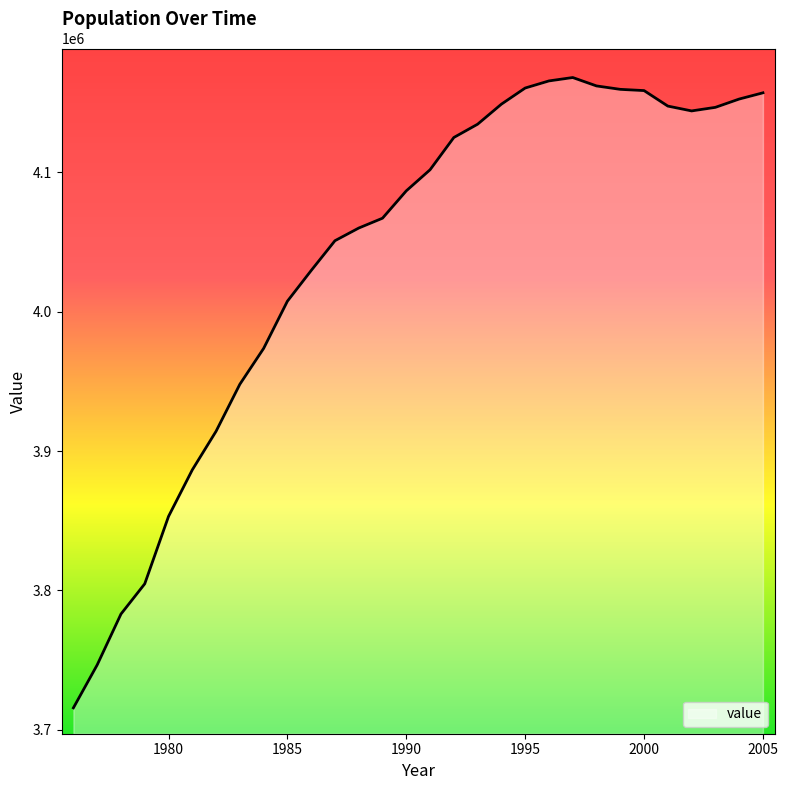

What is the sum of all values?

121161250